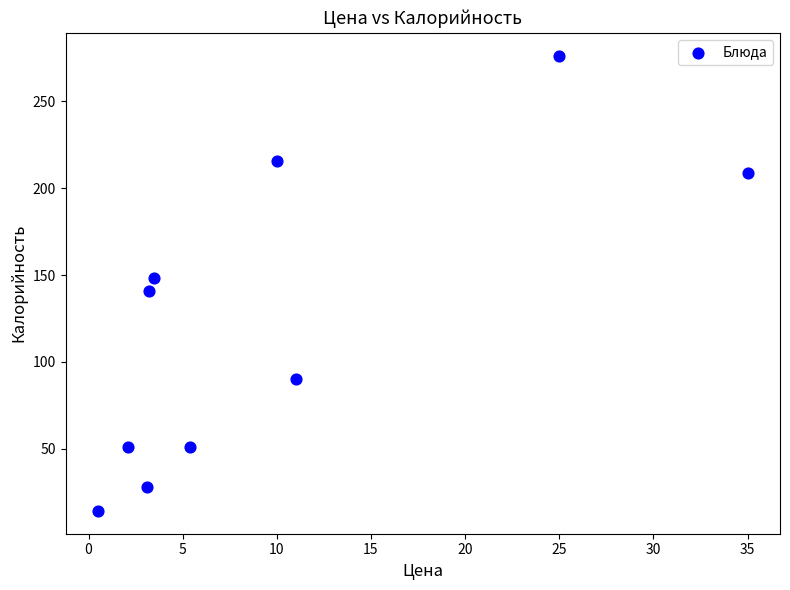

What is the average X value?

9.9